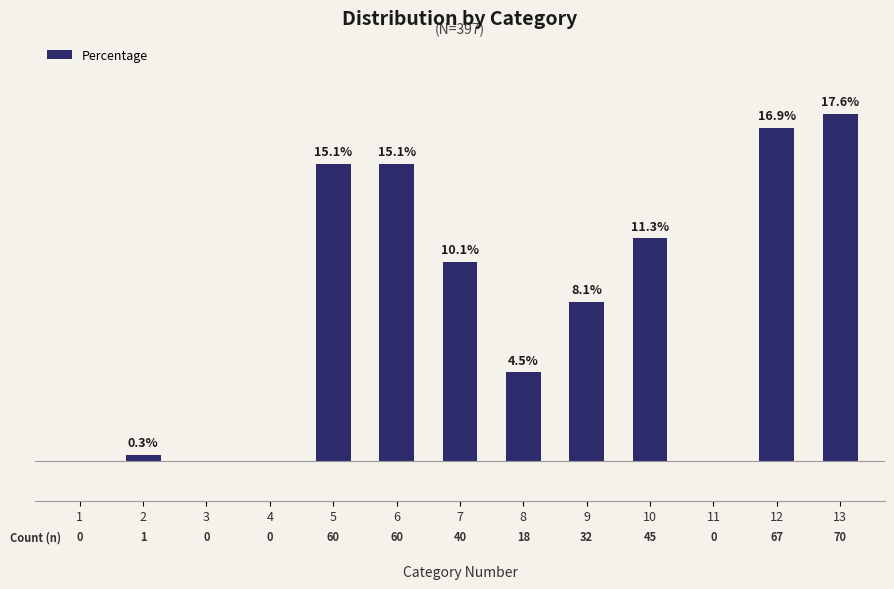

Reading left to right, extract all data points from this chart.

0.0	0.3	0.0	0.0	15.1	15.1	10.1	4.5	8.1	11.3	0.0	16.9	17.6